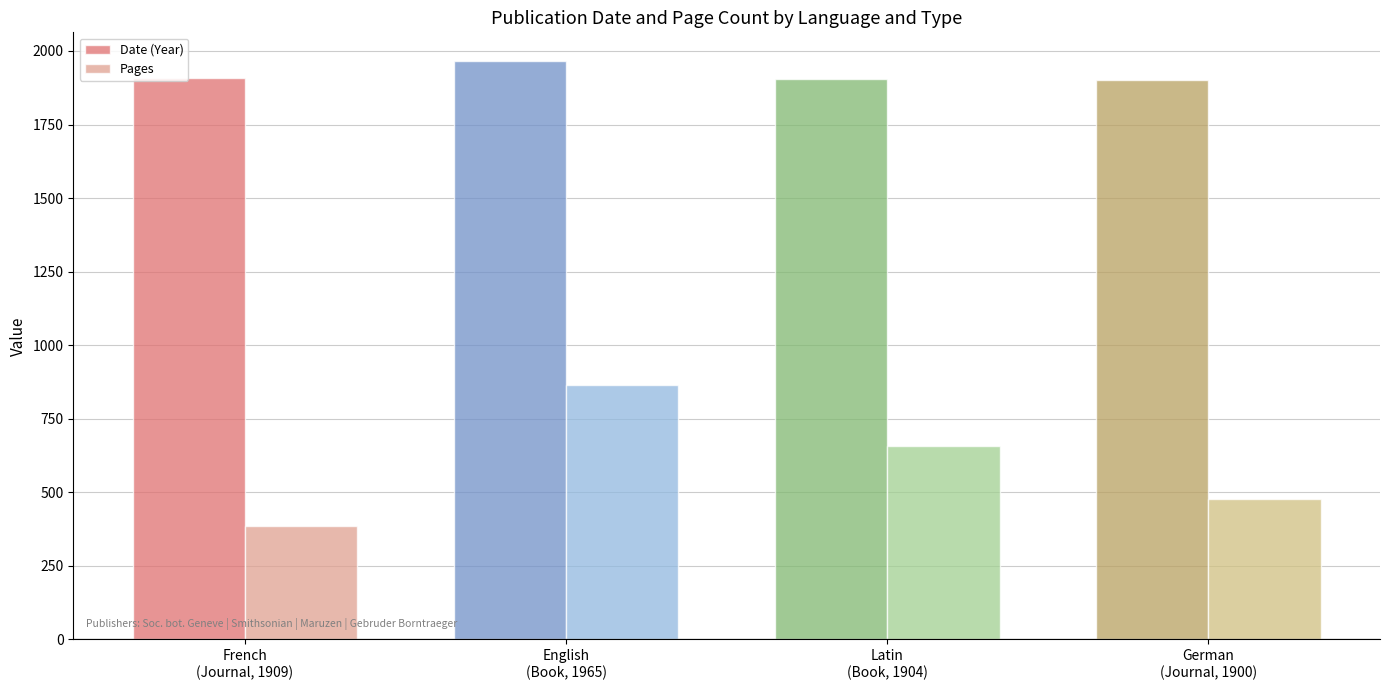

What is the label of the 3rd bar from the right?

English
(Book, 1965)